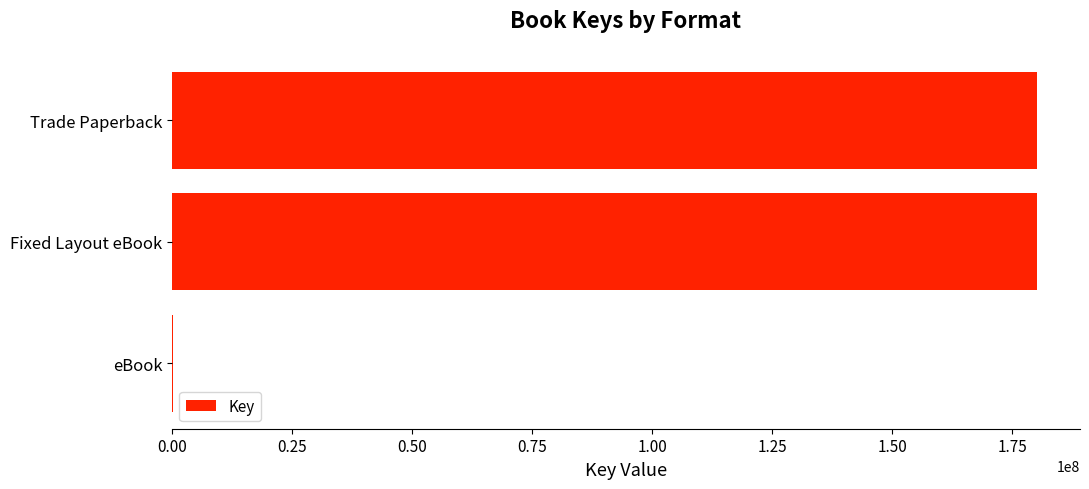

How many data points does each series have?

3